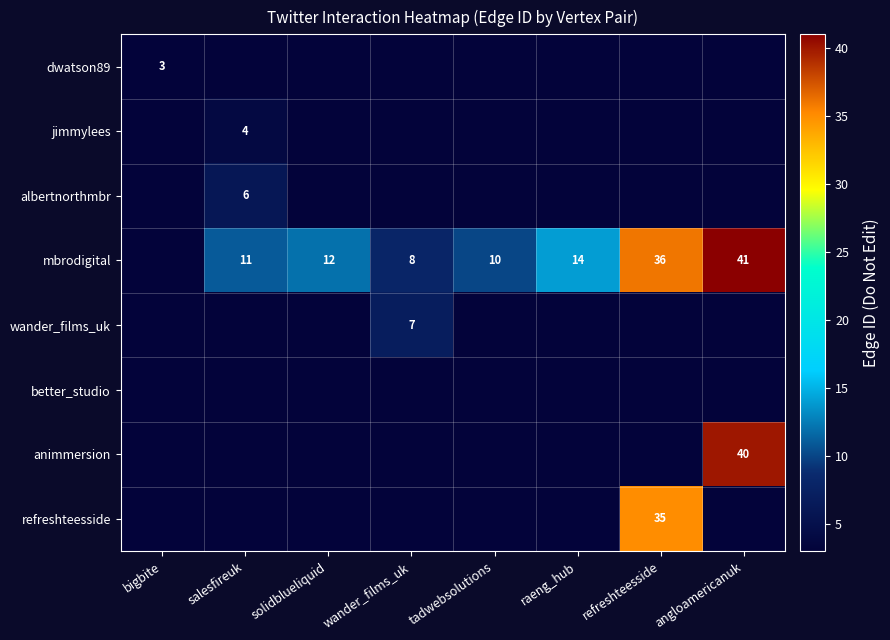

Is it true that refreshteesside equals 35 at refreshteesside?

True